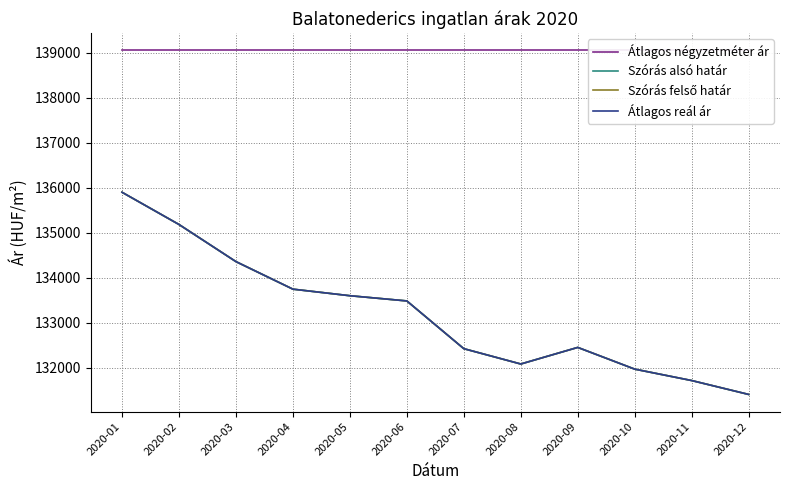

True or false: Átlagos reál ár has more than 1 points higher than both neighbors.

False